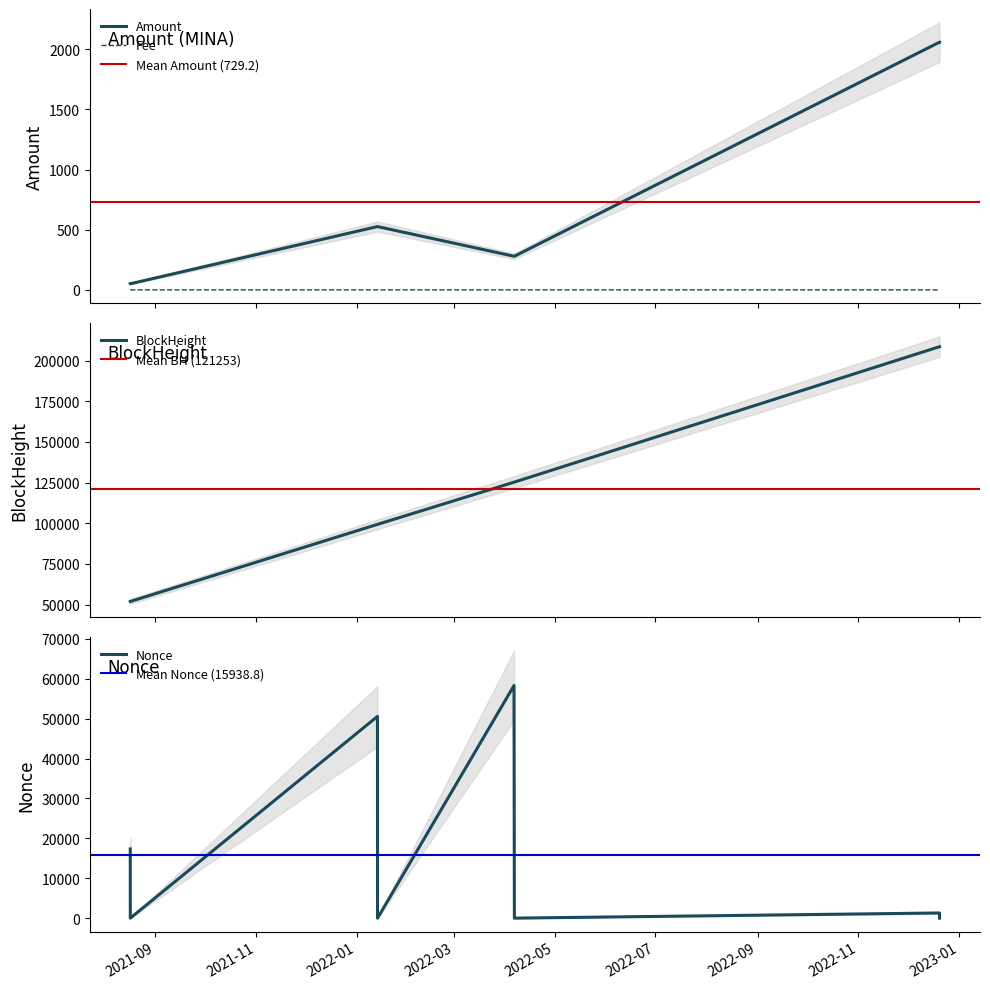

The Fee series shows 0.1 at 2022-12-20 07:30. True or false?

True